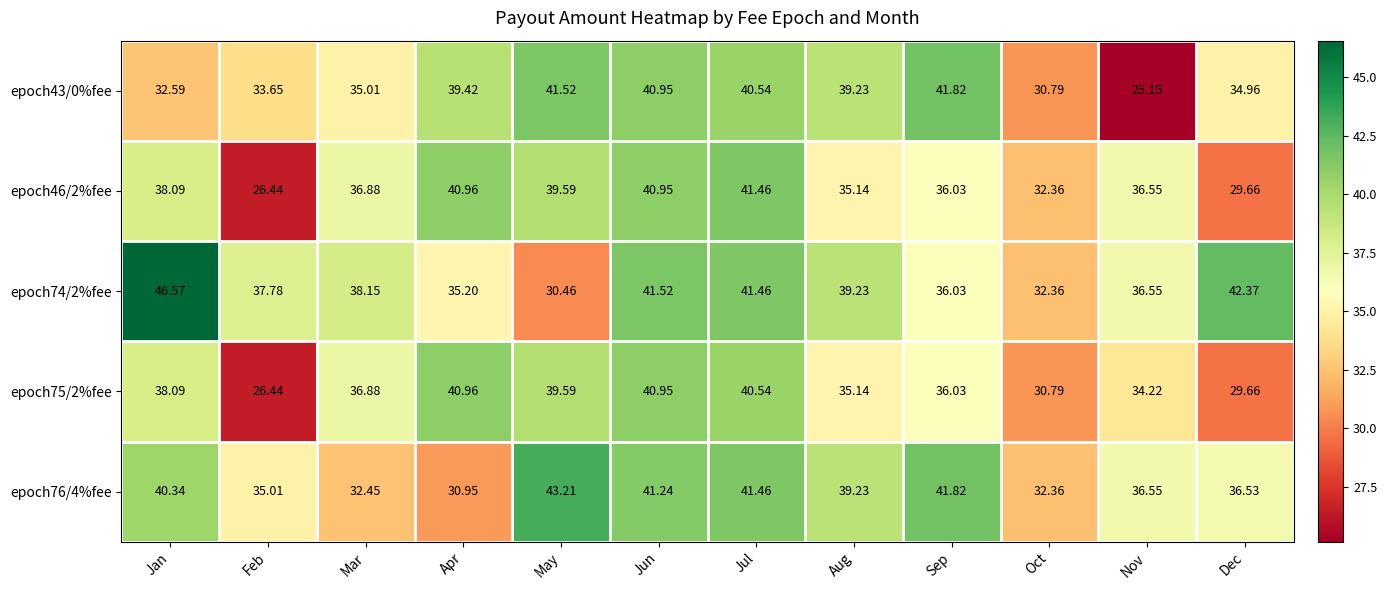

At which category is the sum across all series the highest?

Jun